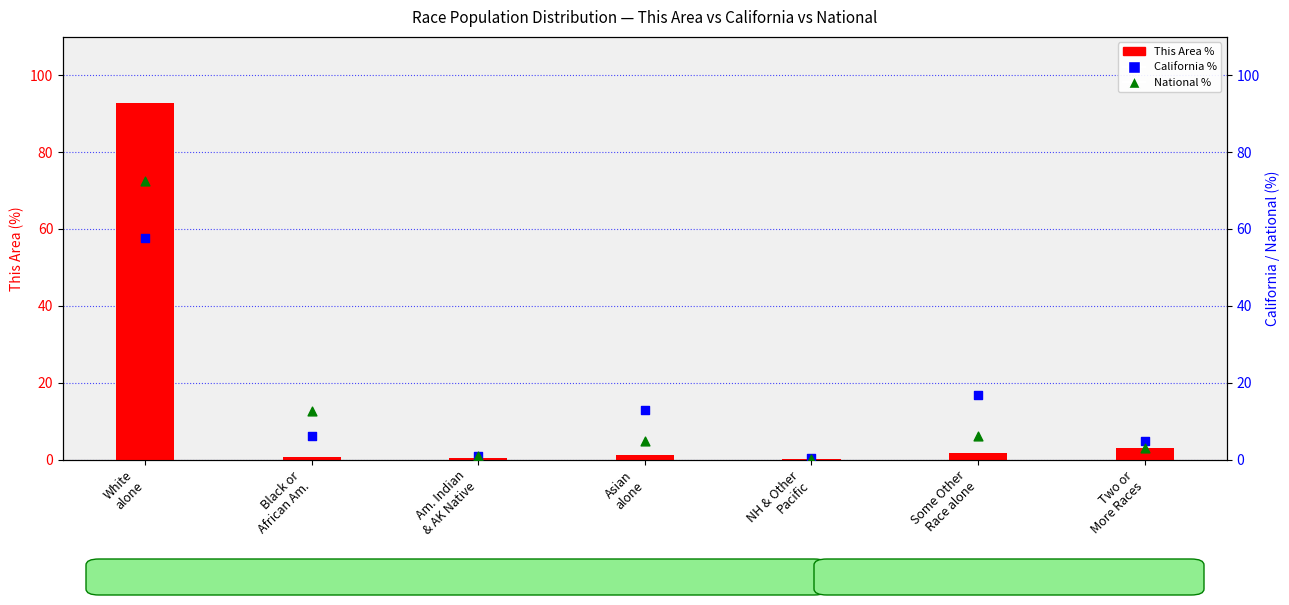

Which series contains the highest Y value?

This Area %